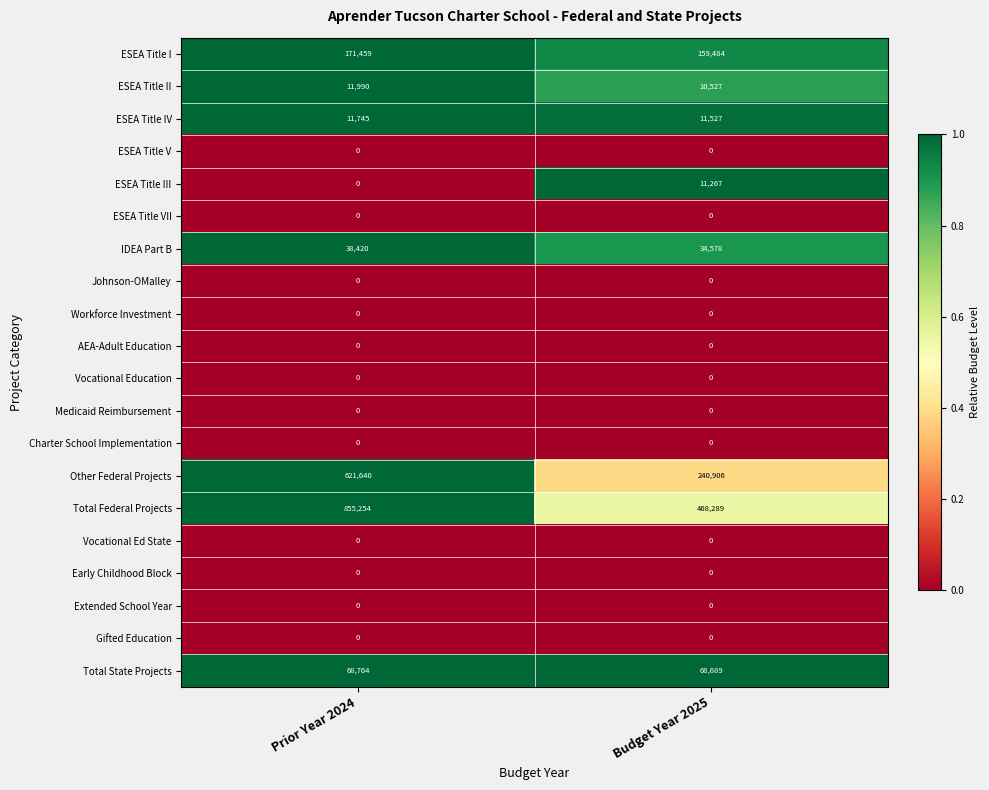

What is the total value across all series at Budget Year 2025?

1005267